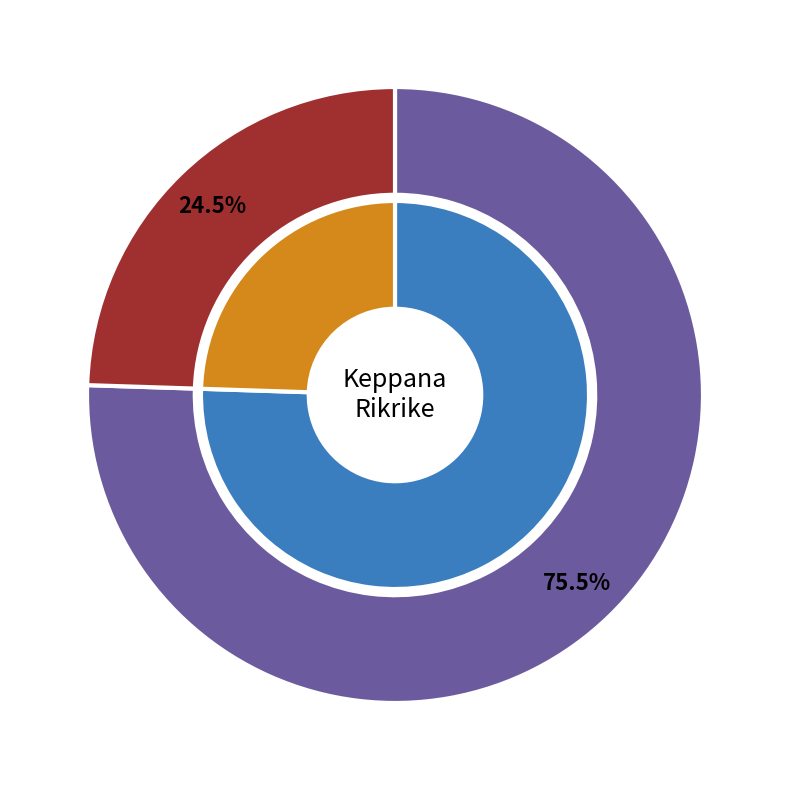

Approximately how many times larger is the value at Rikrike compared to Keppana?

0.3